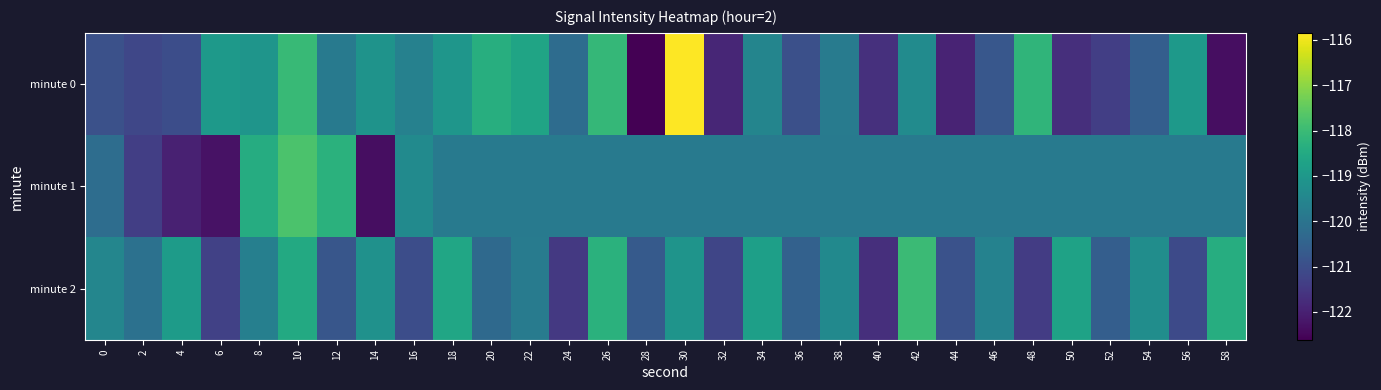

What is the maximum value shown in the chart?

-115.8